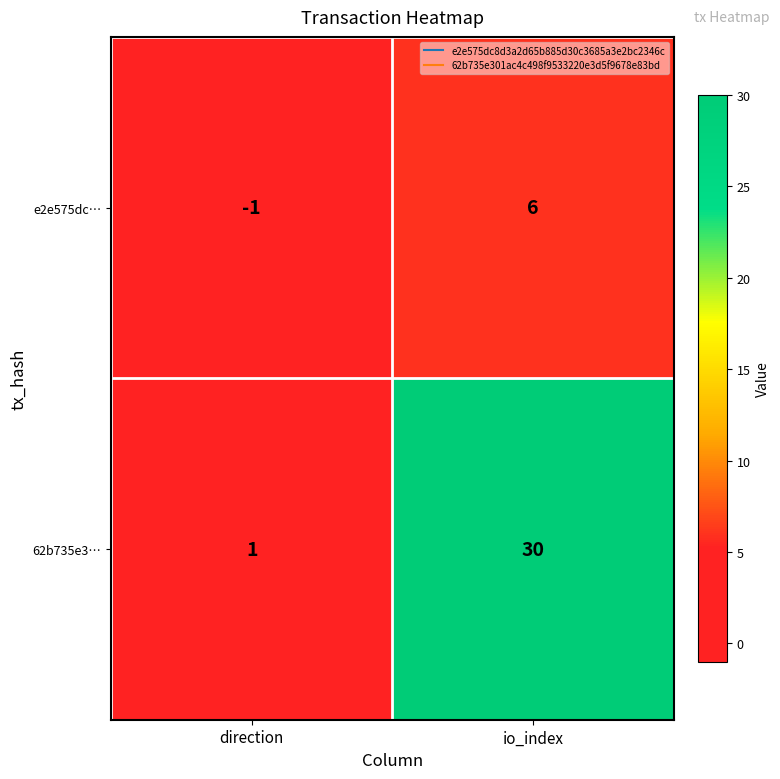

Reading left to right, transcribe all the data shown in this chart.

e2e575dc…: direction=-1	io_index=6
62b735e3…: direction=1	io_index=30